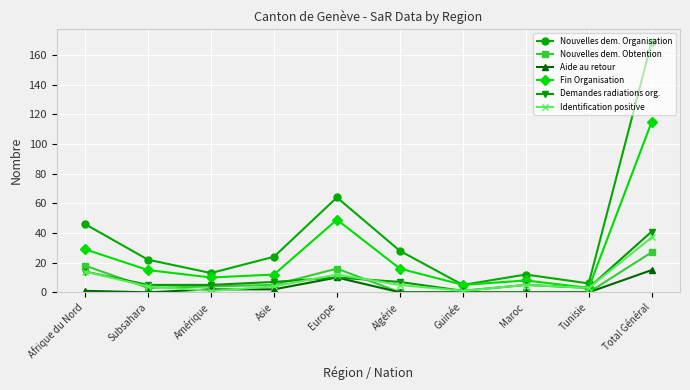

Reading left to right, what are all the values shown in this chart?

Nouvelles dem. Organisation: Afrique du Nord=46	Subsahara=22	Amérique=13	Asie=24	Europe=64	Algérie=28	Guinée=5	Maroc=12	Tunisie=6	Total Général=169
Nouvelles dem. Obtention: Afrique du Nord=18	Subsahara=3	Amérique=4	Asie=5	Europe=16	Algérie=0	Guinée=0	Maroc=0	Tunisie=0	Total Général=27
Aide au retour: Afrique du Nord=1	Subsahara=0	Amérique=2	Asie=2	Europe=10	Algérie=0	Guinée=0	Maroc=0	Tunisie=0	Total Général=15
Fin Organisation: Afrique du Nord=29	Subsahara=15	Amérique=10	Asie=12	Europe=49	Algérie=16	Guinée=5	Maroc=8	Tunisie=3	Total Général=115
Demandes radiations org.: Afrique du Nord=14	Subsahara=5	Amérique=5	Asie=7	Europe=10	Algérie=7	Guinée=1	Maroc=5	Tunisie=3	Total Général=41
Identification positive: Afrique du Nord=14	Subsahara=4	Amérique=1	Asie=4	Europe=12	Algérie=5	Guinée=1	Maroc=5	Tunisie=3	Total Général=37